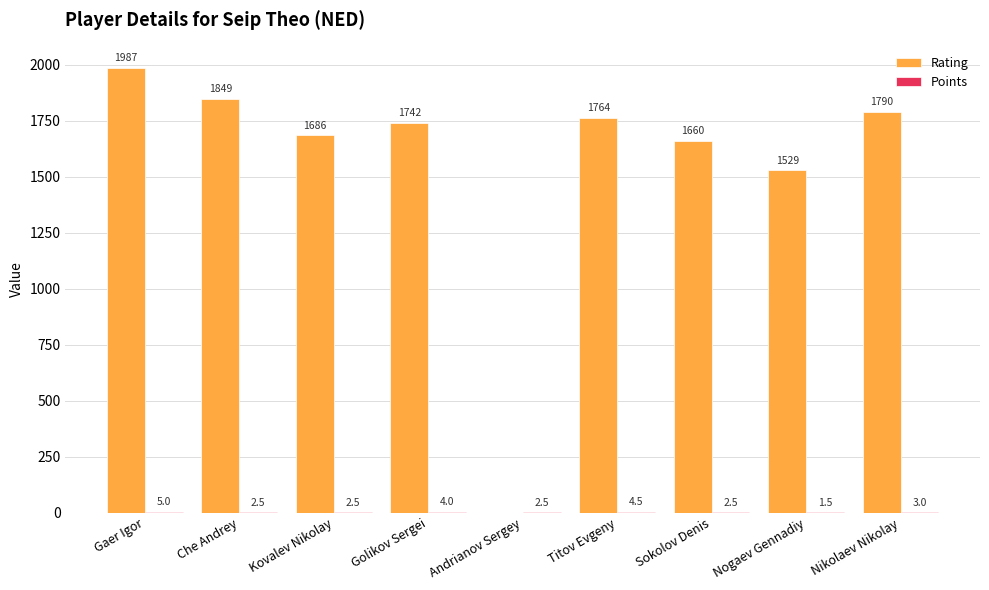

Which series has the largest total across all categories?

Rating